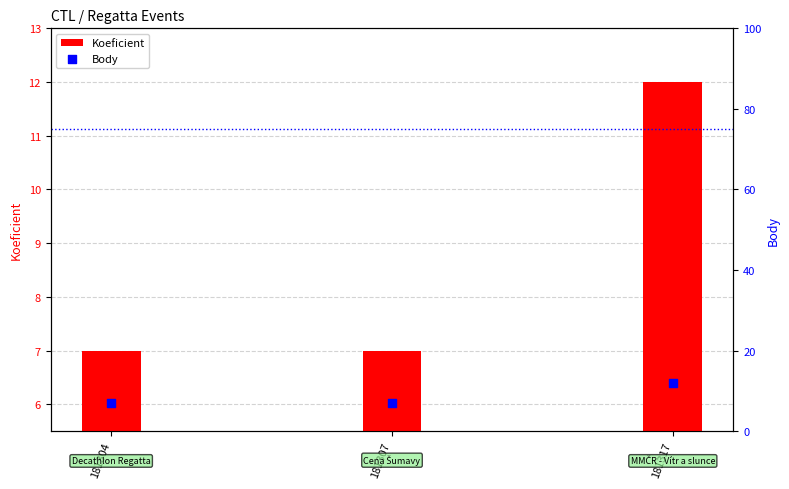

At which category is the sum across all series the highest?

181317